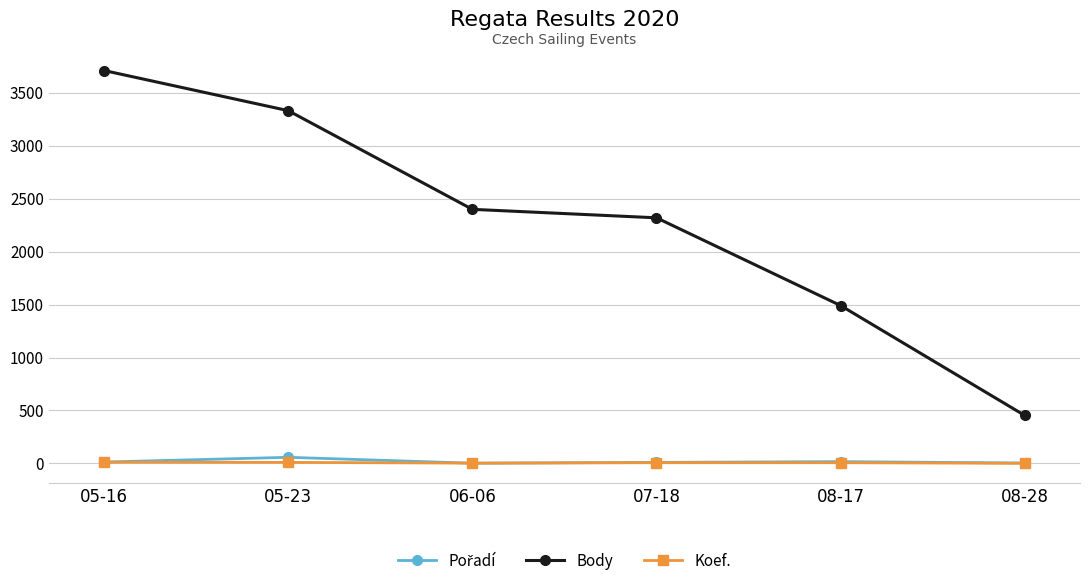

True or false: Body has more than 1 points higher than both neighbors.

False